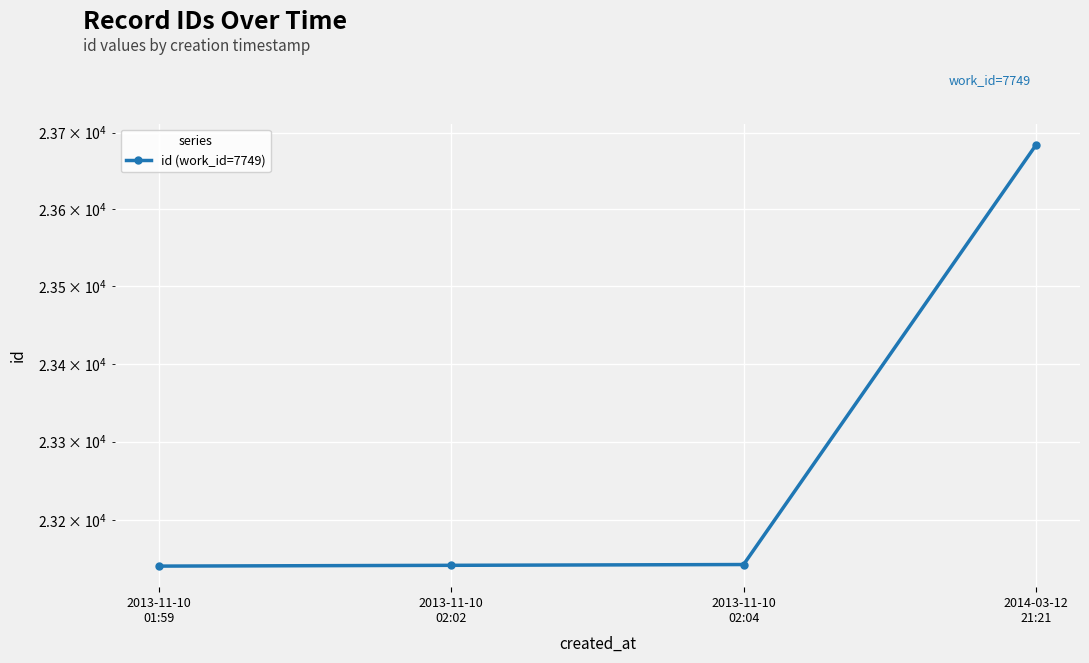

What is the approximate value at 2013-11-10
01:59, to the nearest 100?

23100